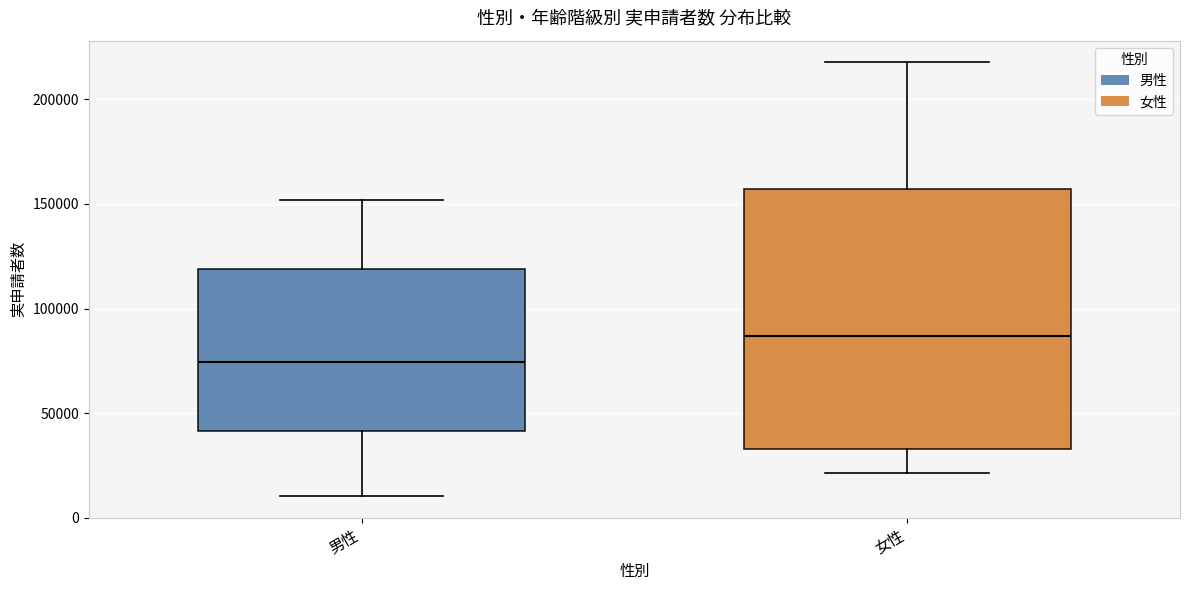

Which box's median line is the lowest?

男性